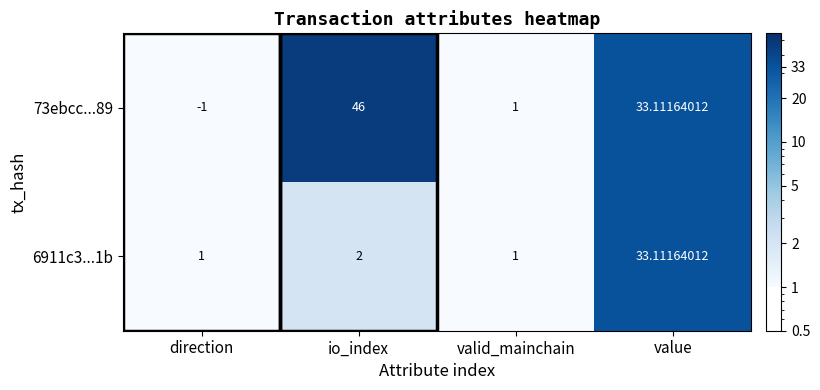

At which category does the chart reach its minimum across all series?

direction